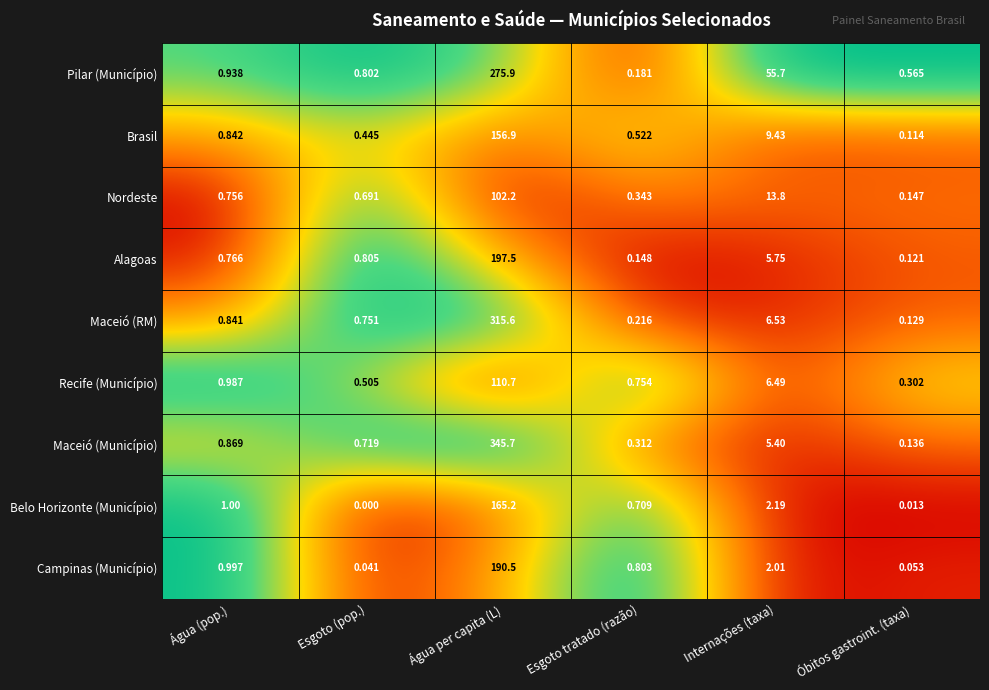

Which series has the largest total across all categories?

Maceió (Município)